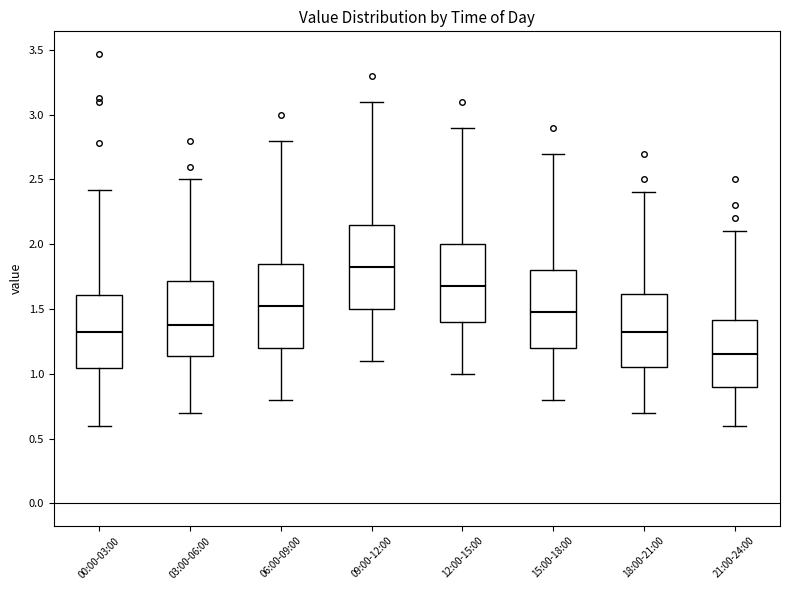

Reading left to right, transcribe this box plot: for each box, give where its median line is, the range the box spans, and where its two whiskers end, as read against the y-axis. The values are not printed on the chart, so give them approximately, as read against the axis.

00:00-03:00: median 1.35, box 1.05 to 1.60, whiskers 0.60 to 2.40
03:00-06:00: median 1.40, box 1.15 to 1.70, whiskers 0.70 to 2.50
06:00-09:00: median 1.55, box 1.20 to 1.85, whiskers 0.80 to 2.80
09:00-12:00: median 1.85, box 1.50 to 2.15, whiskers 1.10 to 3.10
12:00-15:00: median 1.70, box 1.40 to 2.00, whiskers 1.00 to 2.90
15:00-18:00: median 1.50, box 1.20 to 1.80, whiskers 0.80 to 2.70
18:00-21:00: median 1.35, box 1.05 to 1.60, whiskers 0.70 to 2.40
21:00-24:00: median 1.15, box 0.90 to 1.40, whiskers 0.60 to 2.10